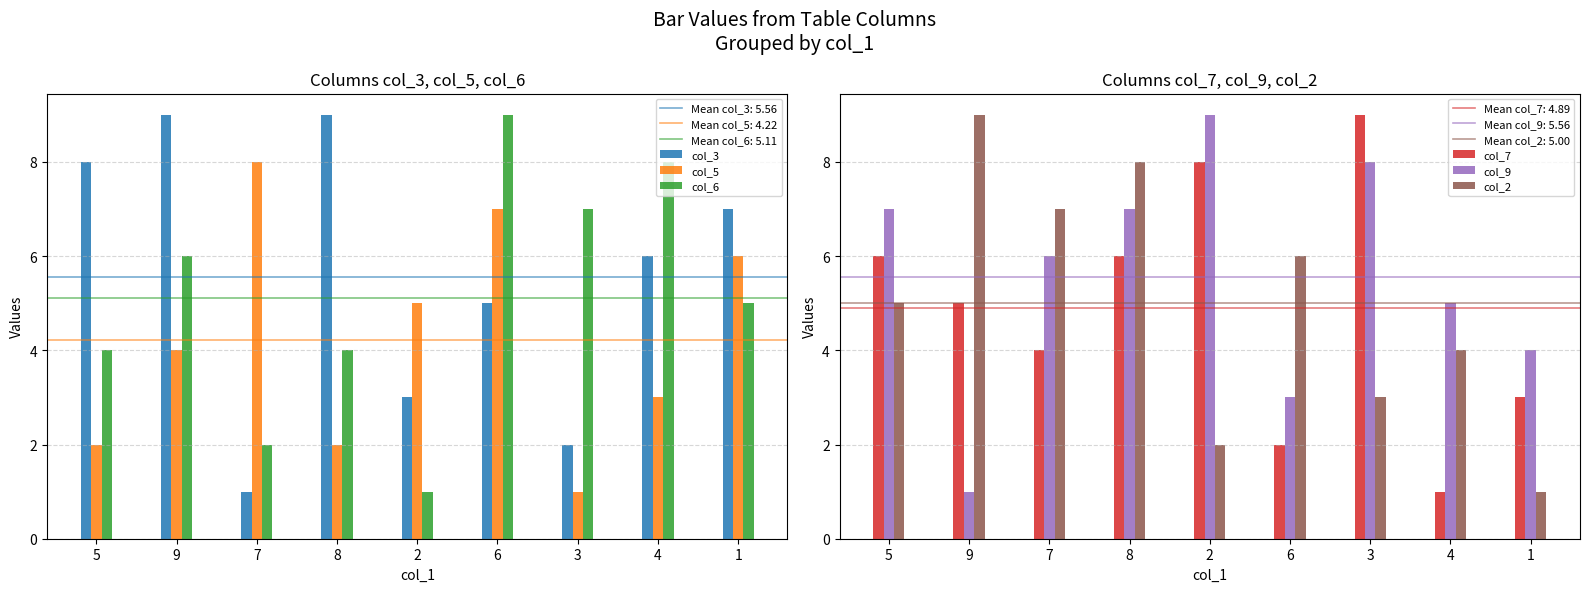

How many bars are there in total?

54